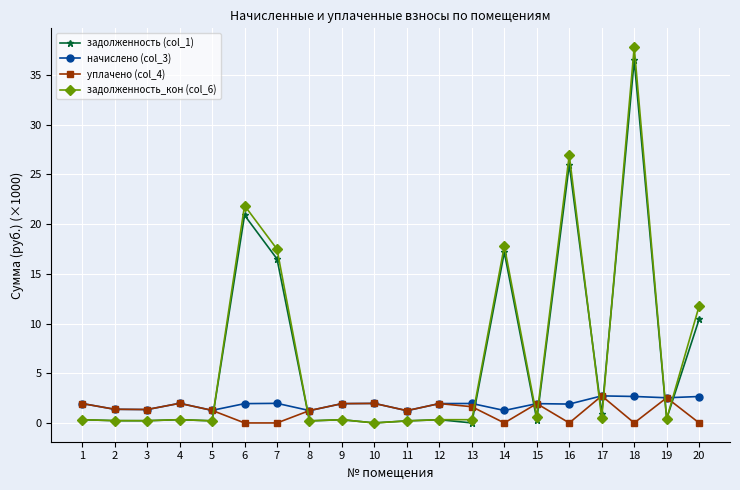

At which category is the sum across all series the highest?

18